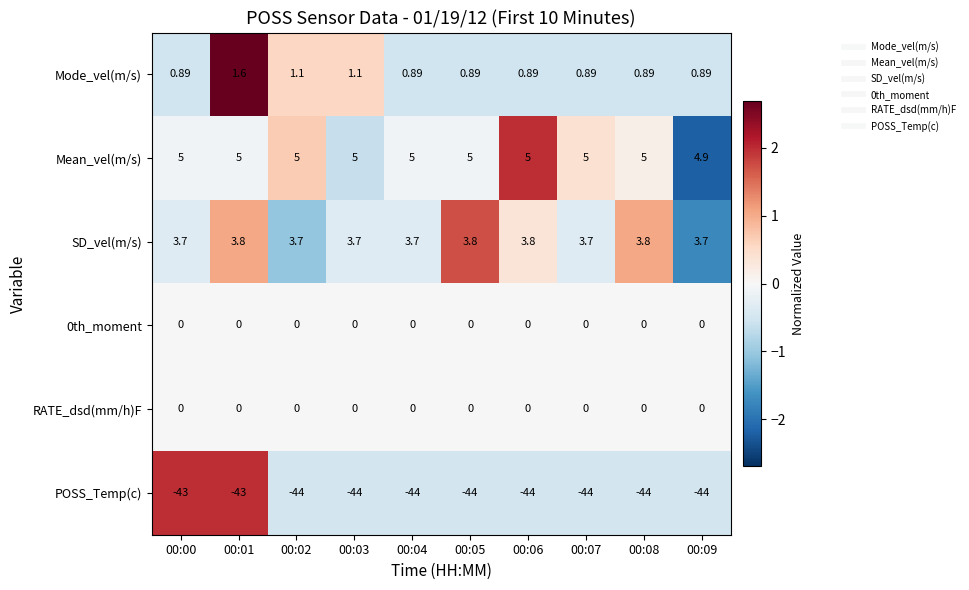

How many distinct data groups are displayed?

6